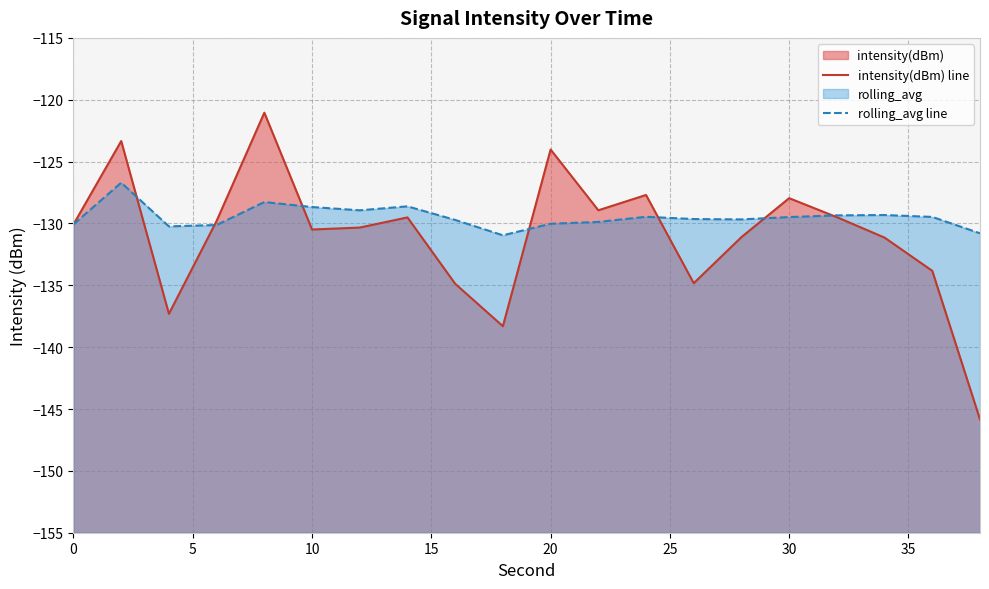

List the series in order of their overall mean, highest first.

rolling_avg line, intensity(dBm) line